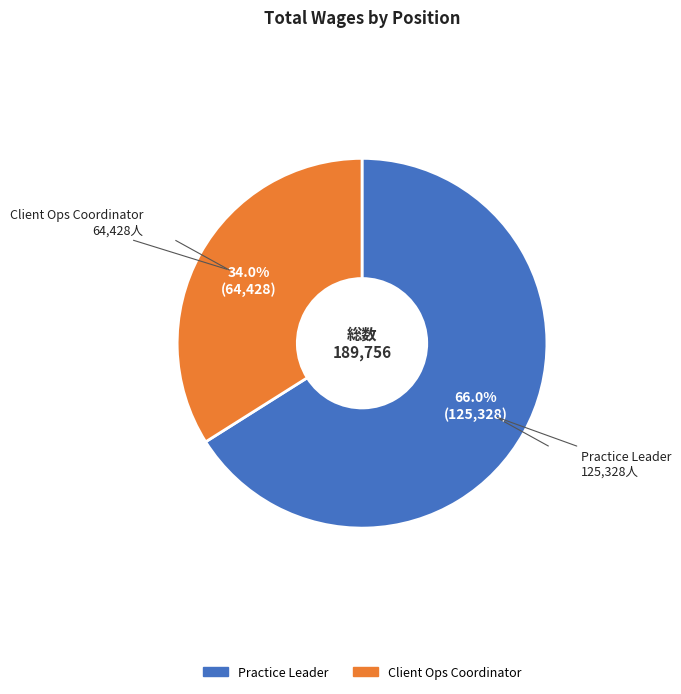

Combined, do Practice Leader and Client Ops Coordinator account for over 50%?

Yes